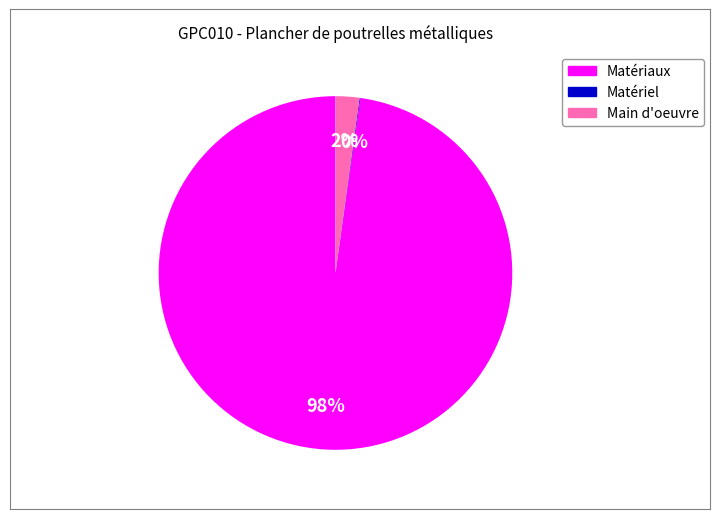

Is there a majority slice in this chart?

Yes